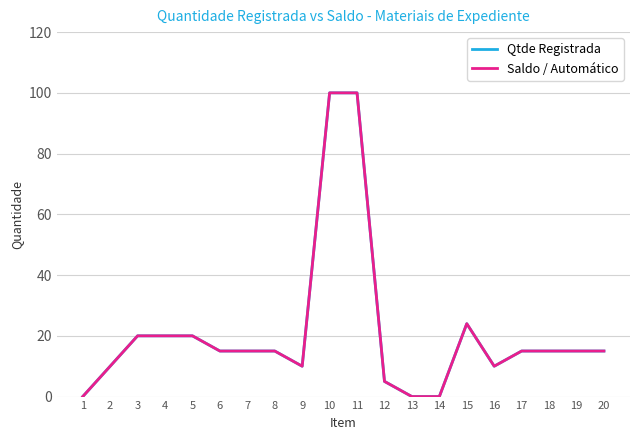

What is the average value of the Saldo / Automático series?

21